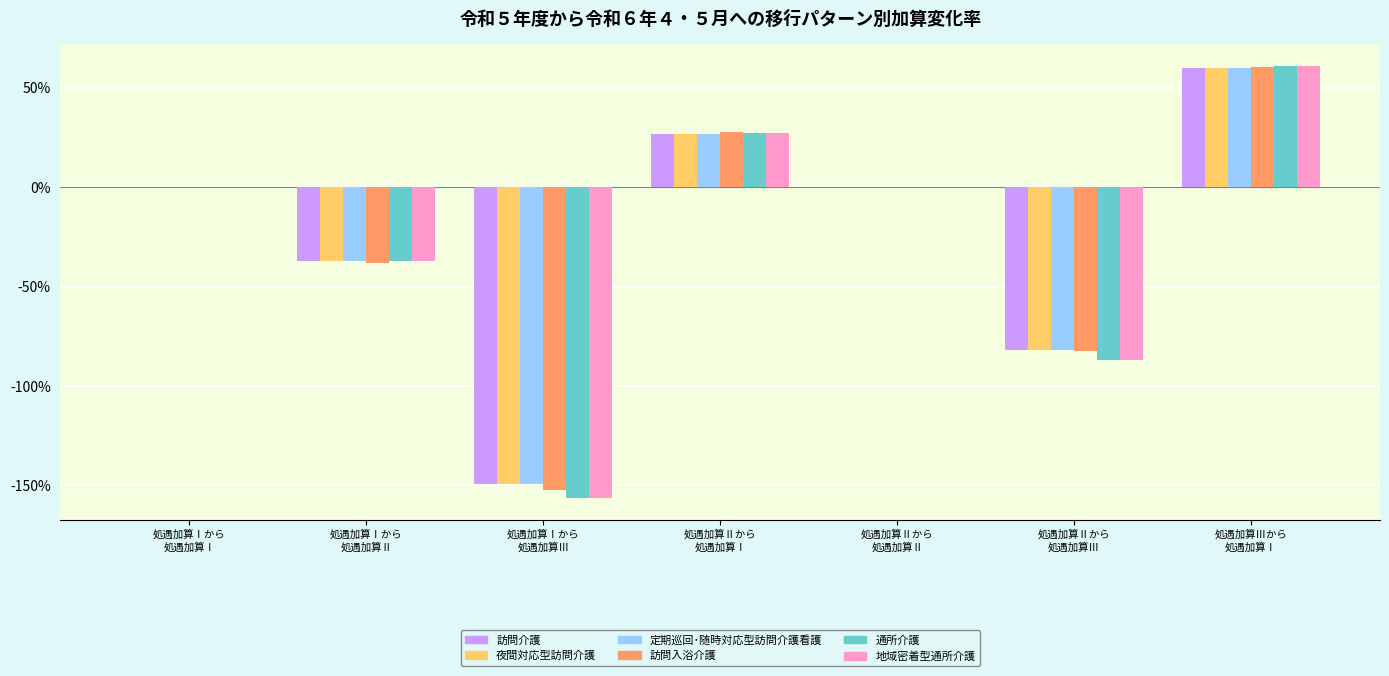

Where does the 訪問入浴介護 series first go above 0?

処遇加算Ⅱから
処遇加算Ⅰ